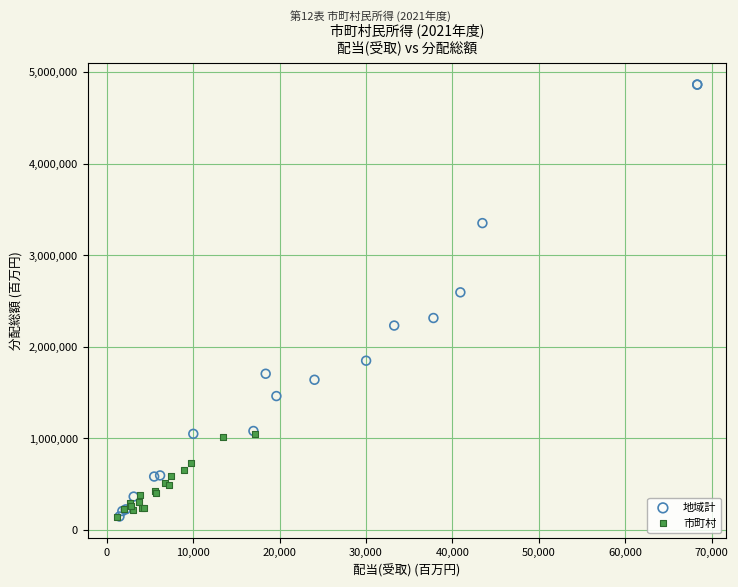

Which series contains the highest Y value?

地域計